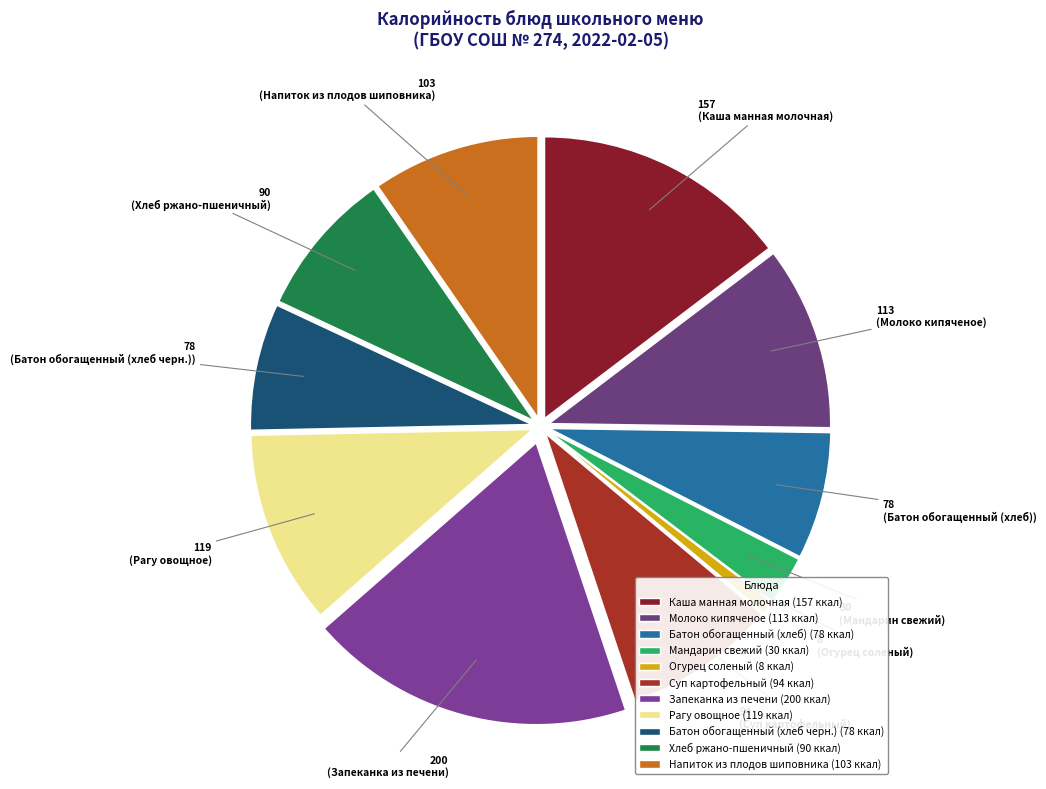

Which slice is the smallest?

Огурец соленый